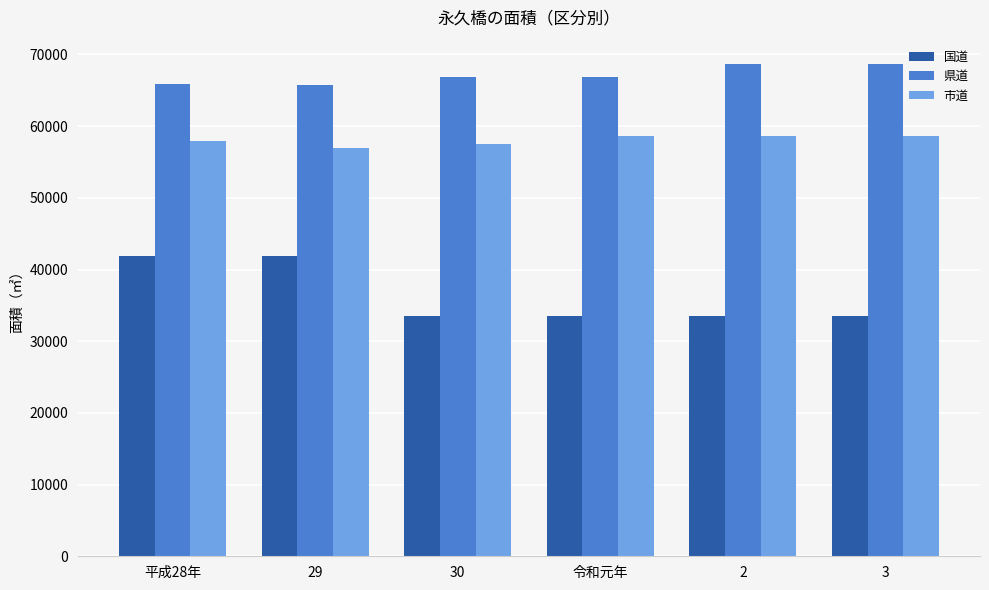

What is the greatest value displayed?

68636